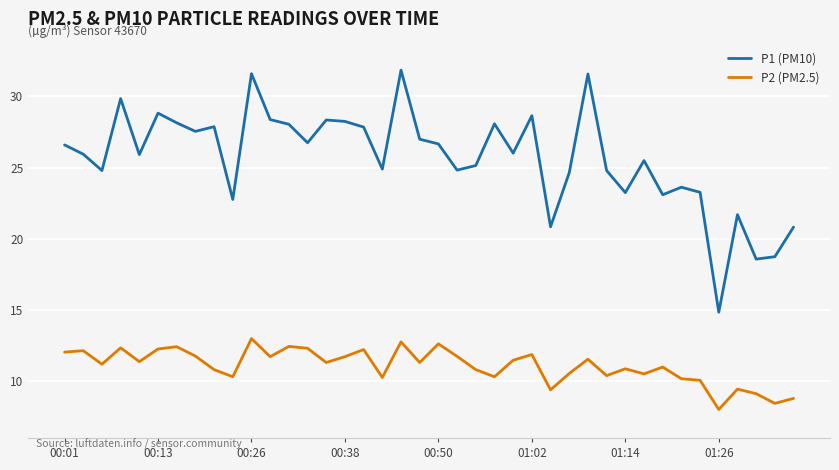

Rank the series by their maximum value, from lowest to highest.

P2 (PM2.5), P1 (PM10)